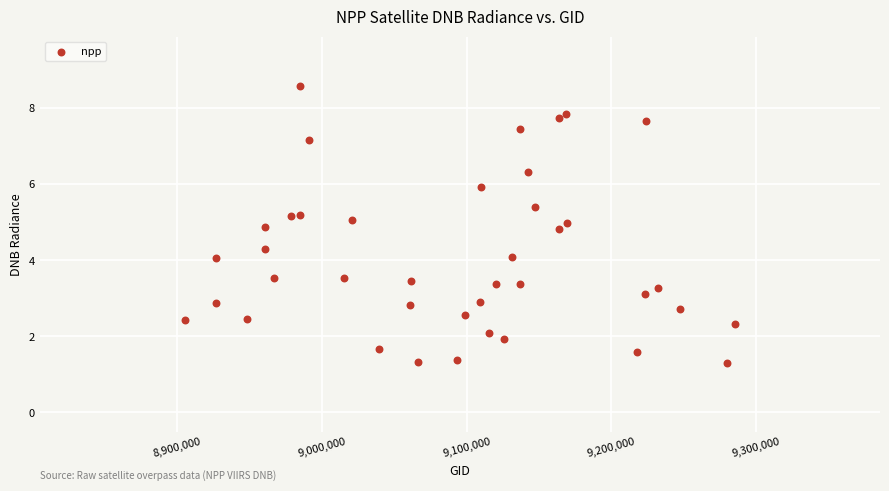

What is the range of Y values (max minus min)?

7.3